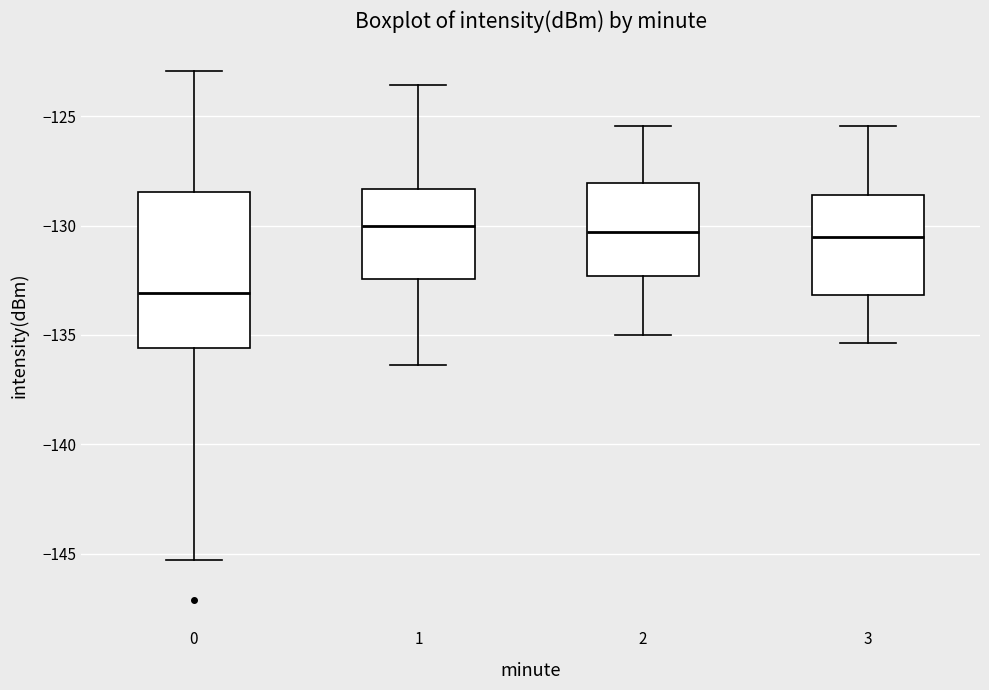

Reading left to right, read every box against the y-axis: the position of its median line, the range the box covers, and the ends of its whiskers. The values are not printed on the chart, so give them approximately, as read against the axis.

0: median -133.0, box -135.5 to -128.5, whiskers -145.5 to -123.0
1: median -130.0, box -132.5 to -128.5, whiskers -136.5 to -123.5
2: median -130.5, box -132.5 to -128.0, whiskers -135.0 to -125.5
3: median -130.5, box -133.0 to -128.5, whiskers -135.5 to -125.5